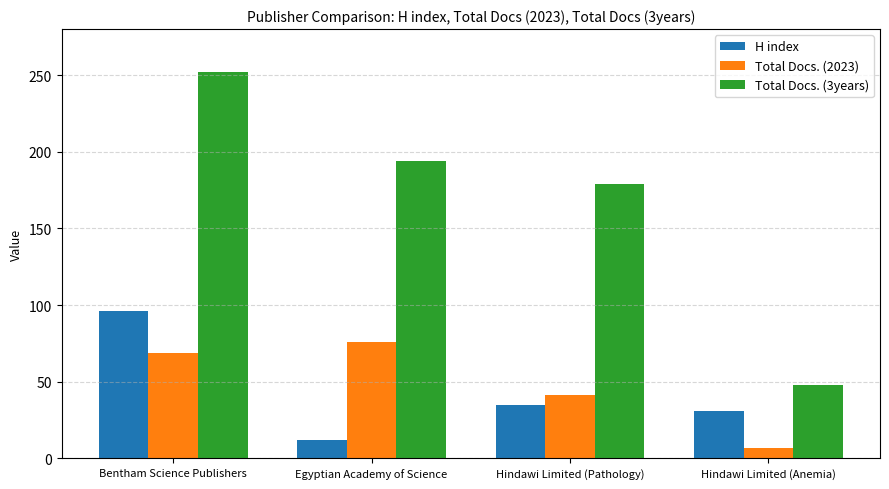

Reading left to right, list all the values displayed in this chart.

H index: Bentham Science Publishers=96	Egyptian Academy of Science=12	Hindawi Limited (Pathology)=35	Hindawi Limited (Anemia)=31
Total Docs. (2023): Bentham Science Publishers=69	Egyptian Academy of Science=76	Hindawi Limited (Pathology)=41	Hindawi Limited (Anemia)=7
Total Docs. (3years): Bentham Science Publishers=252	Egyptian Academy of Science=194	Hindawi Limited (Pathology)=179	Hindawi Limited (Anemia)=48